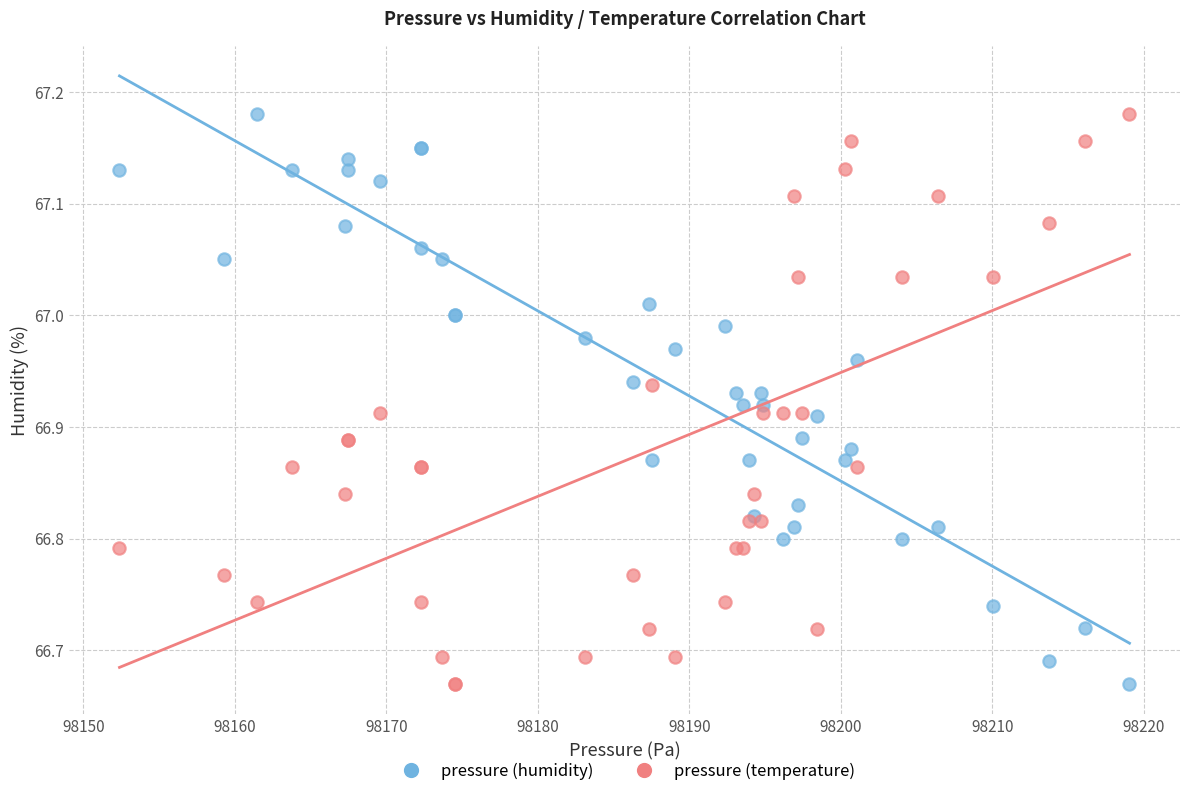

What are all the series names shown in the legend?

pressure (humidity), pressure (temperature)